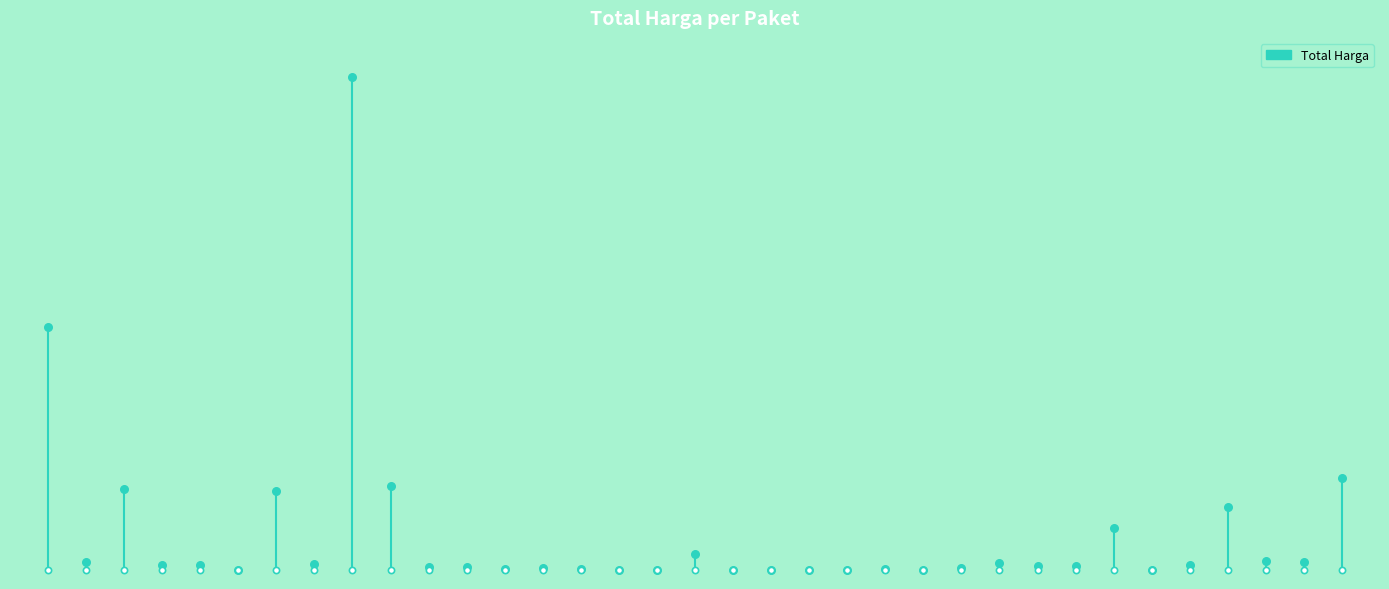

Which has a higher value, 20 or 19?

20